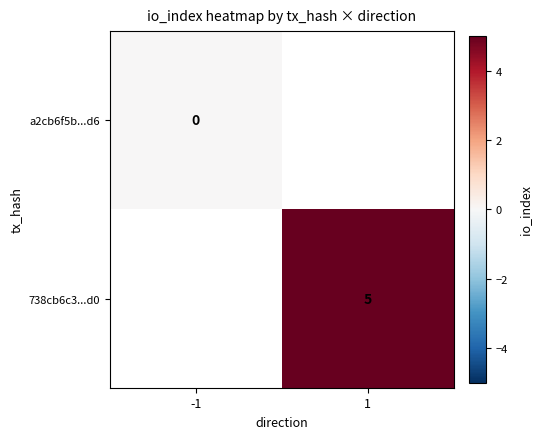

Is the value of 738cb6c3...d0 at 1 greater than the value of a2cb6f5b...d6 at -1?

Yes